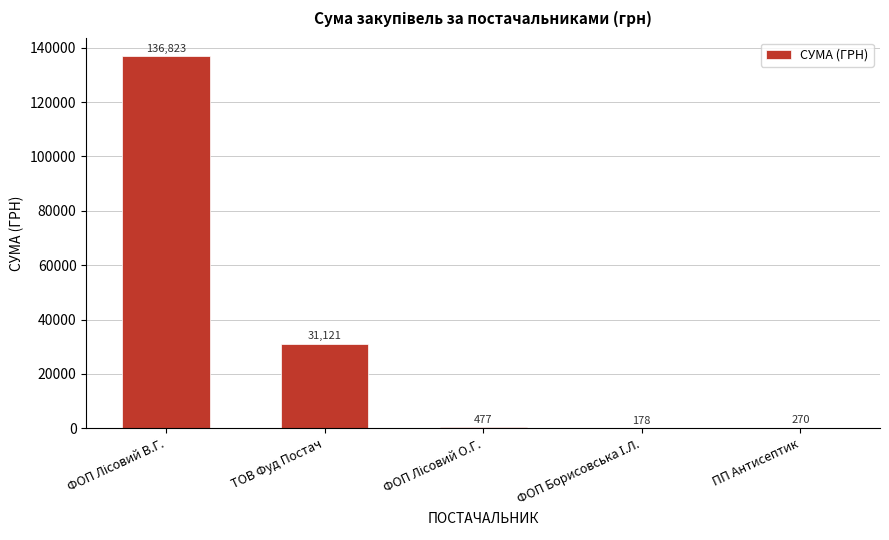

What is the maximum value shown in the chart?

136823.5